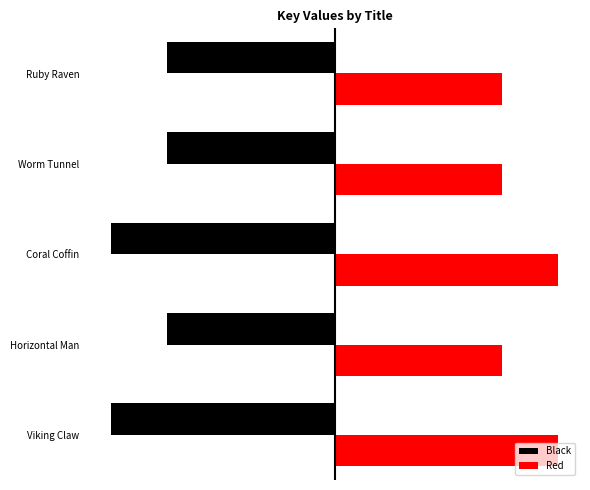

What are all the series names shown in the legend?

Black, Red